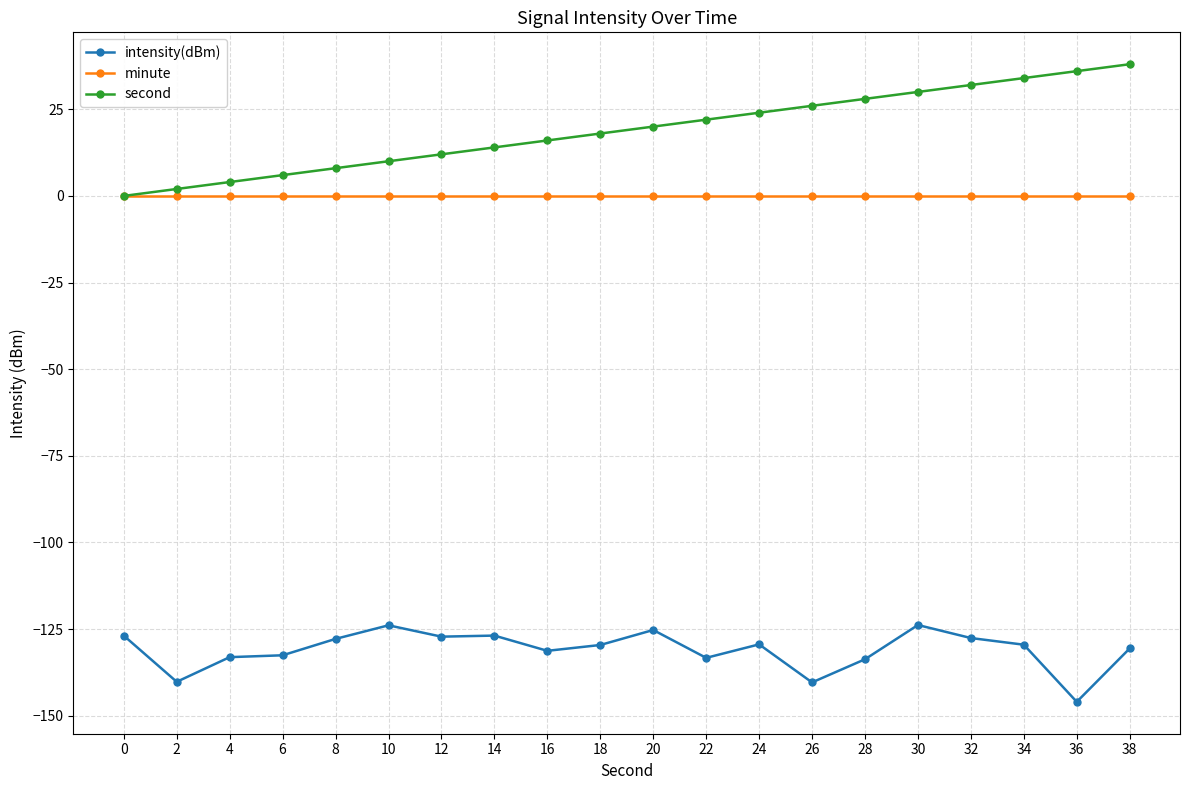

What is the smallest value displayed?

-146.0